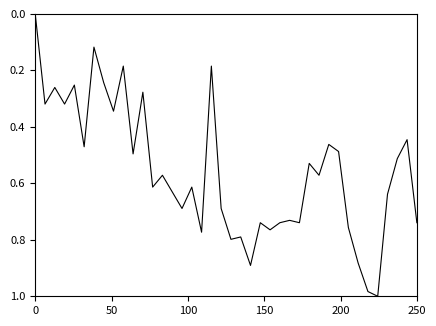

True or false: the data shows 0.0 at 0.

True